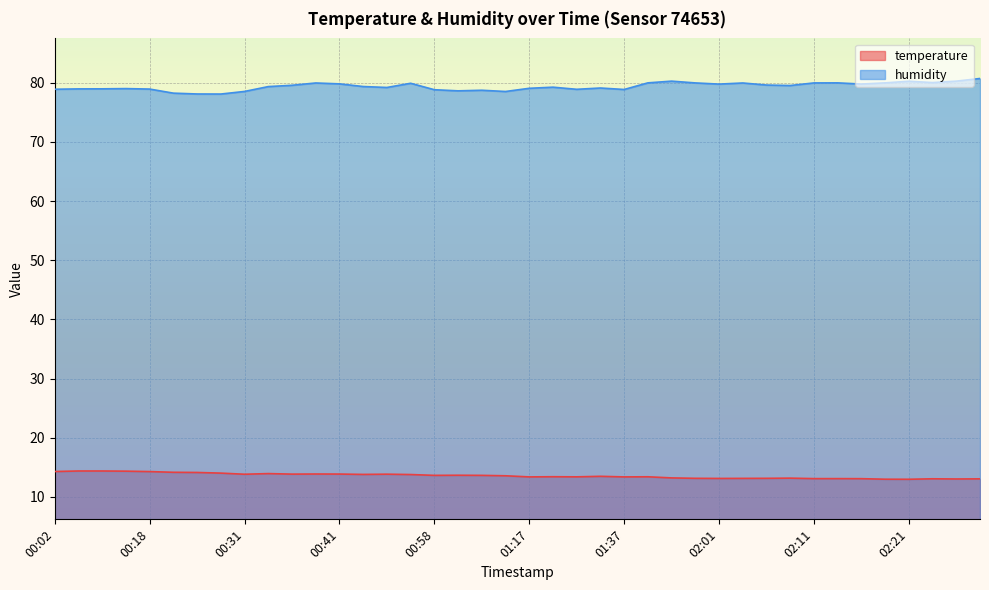

Reading right to left, list all the values displayed in this chart.

temperature: 13.0	13.0	13.1	13.0	13.0	13.1	13.1	13.1	13.2	13.1	13.1	13.1	13.1	13.2	13.4	13.4	13.5	13.4	13.4	13.4	13.6	13.6	13.7	13.6	13.8	13.8	13.8	13.8	13.9	13.8	13.9	13.8	14.0	14.1	14.2	14.3	14.3	14.4	14.4	14.3
humidity: 80.7	80.3	80.0	80.3	80.0	79.8	80.0	80.0	79.5	79.6	80.0	79.8	80.0	80.3	80.0	78.9	79.1	78.9	79.3	79.1	78.5	78.8	78.7	78.8	79.9	79.2	79.4	79.8	80.0	79.6	79.4	78.5	78.1	78.1	78.3	79.0	79.0	79.0	79.0	78.9